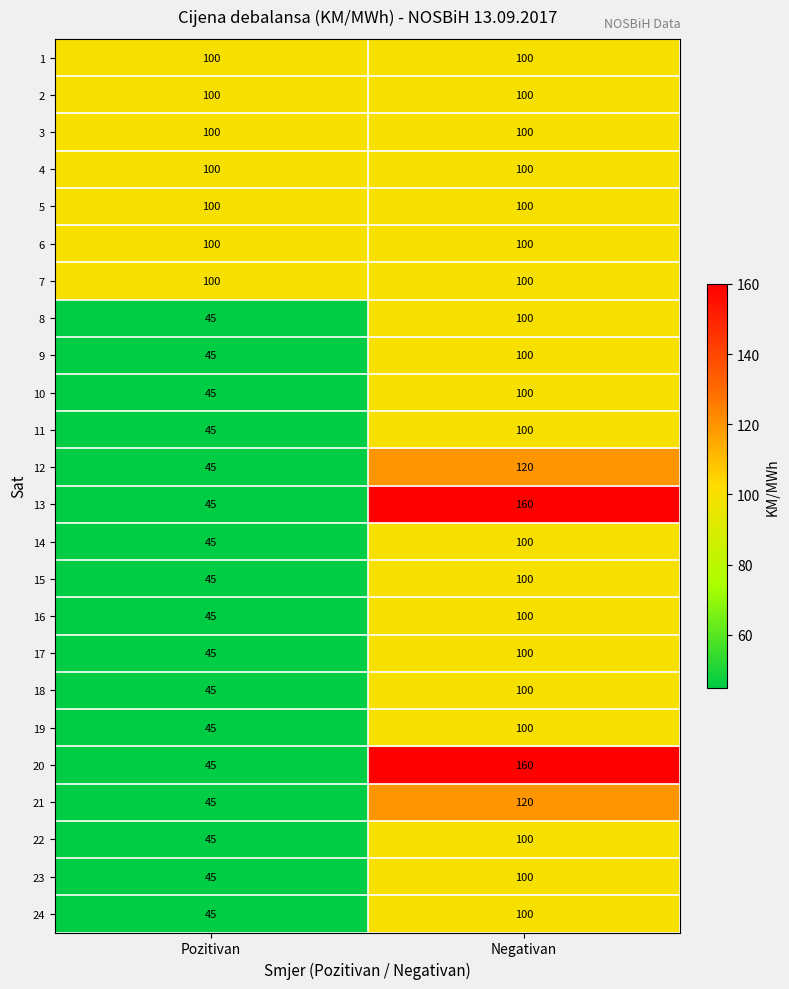

Which label corresponds to the smallest value in the chart?

Pozitivan